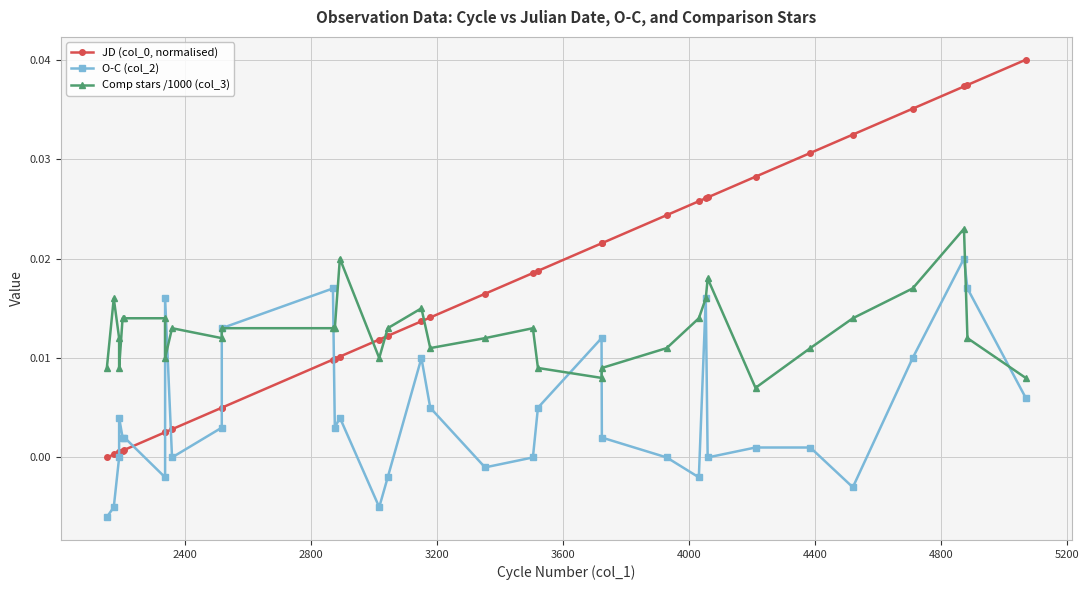

How many times do O-C (col_2) and Comp stars /1000 (col_3) cross each other?

7